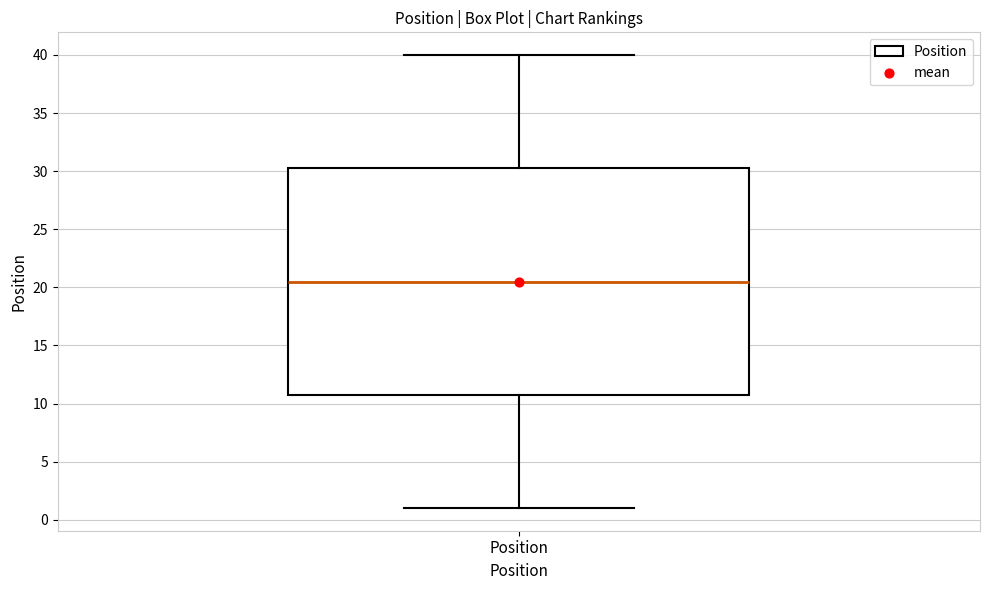

Where does the lower whisker of the box for Position end on the y-axis? The values are not printed on the chart, so give them approximately, as read against the axis.

1.0